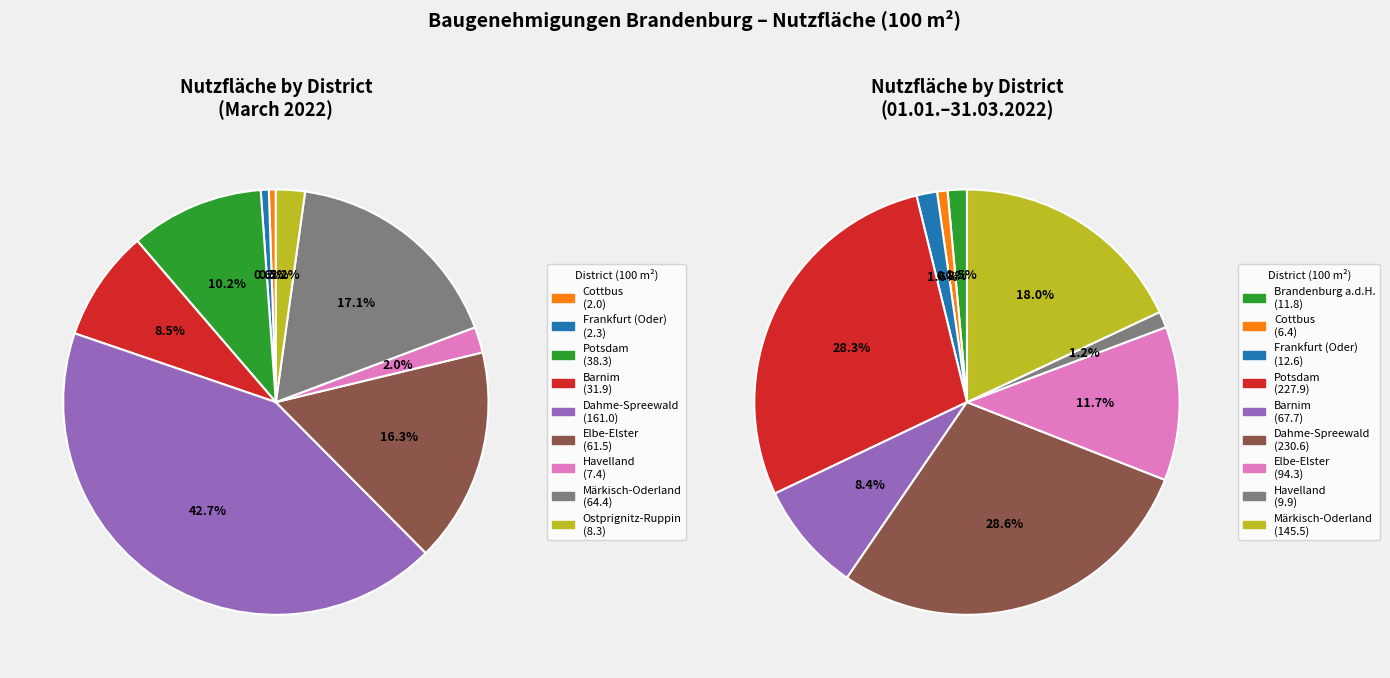

How many segments does this pie chart have?

9